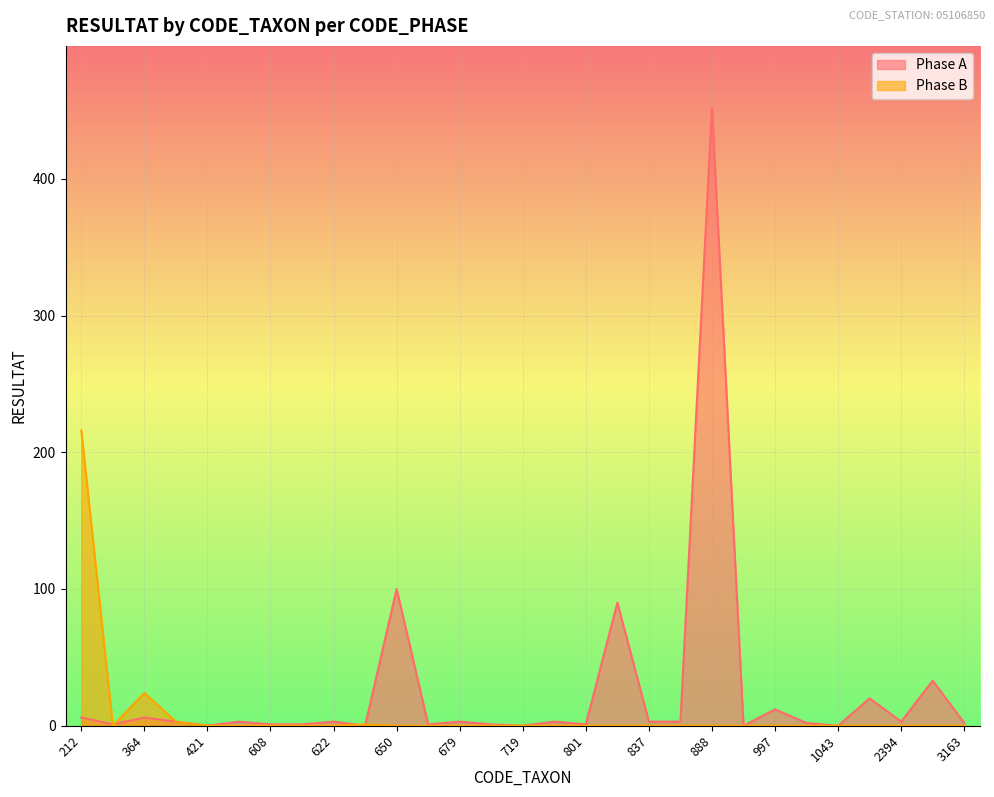

What is the difference between the maximum and minimum values in the Phase B series?

216